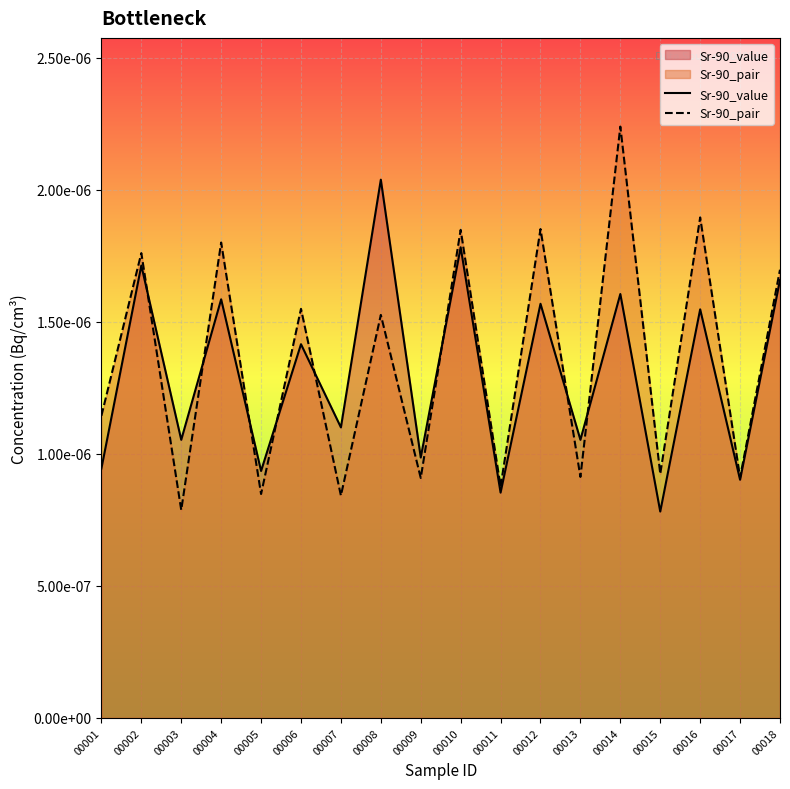

Reading left to right, transcribe all the data shown in this chart.

Sr-90_value: 0.0	0.0	0.0	0.0	0.0	0.0	0.0	0.0	0.0	0.0	0.0	0.0	0.0	0.0	0.0	0.0	0.0	0.0
Sr-90_pair: 0.0	0.0	0.0	0.0	0.0	0.0	0.0	0.0	0.0	0.0	0.0	0.0	0.0	0.0	0.0	0.0	0.0	0.0